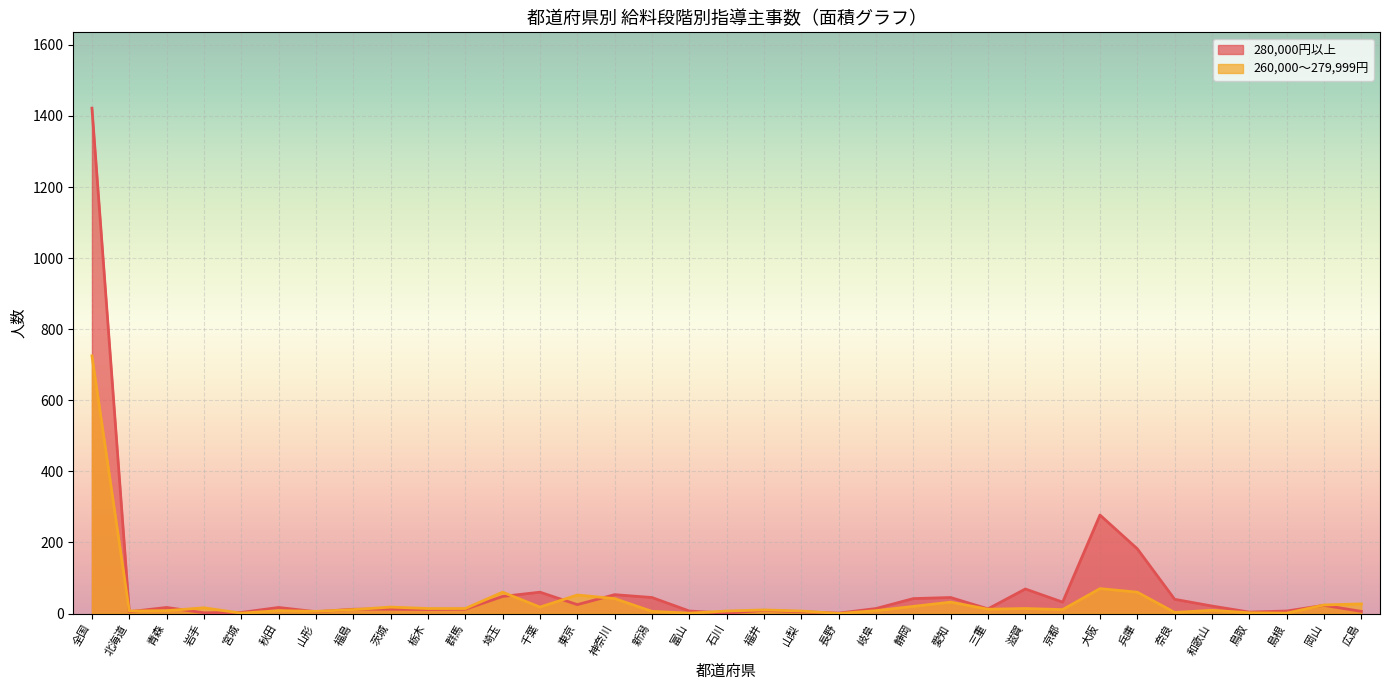

What is the sum of all 280,000円以上 values?

2547